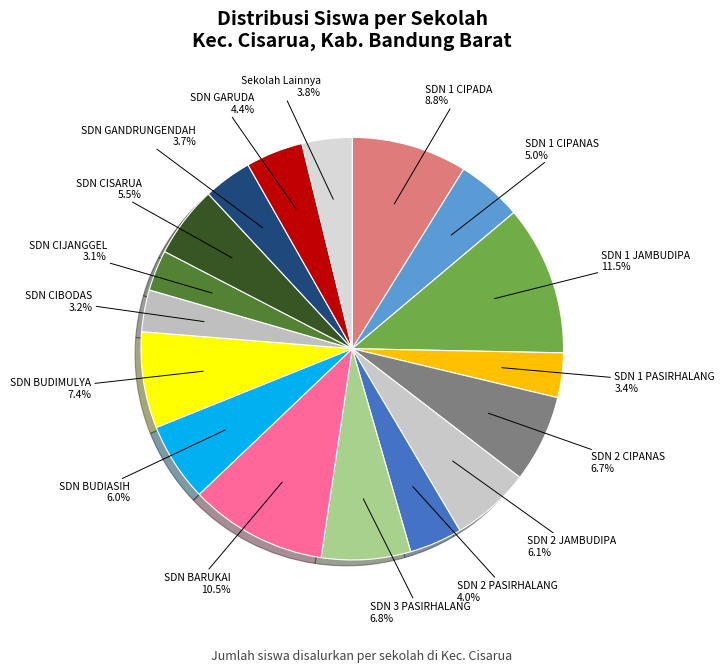

Count the number of slices in the pie.

17